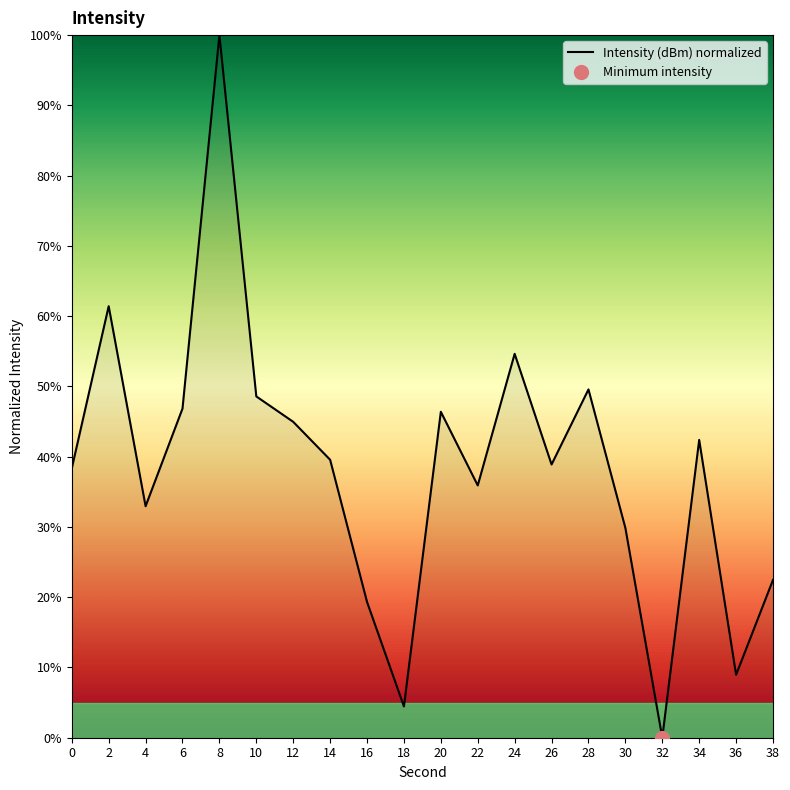

The chart shows a value of 10.5 at 34. True or false?

False